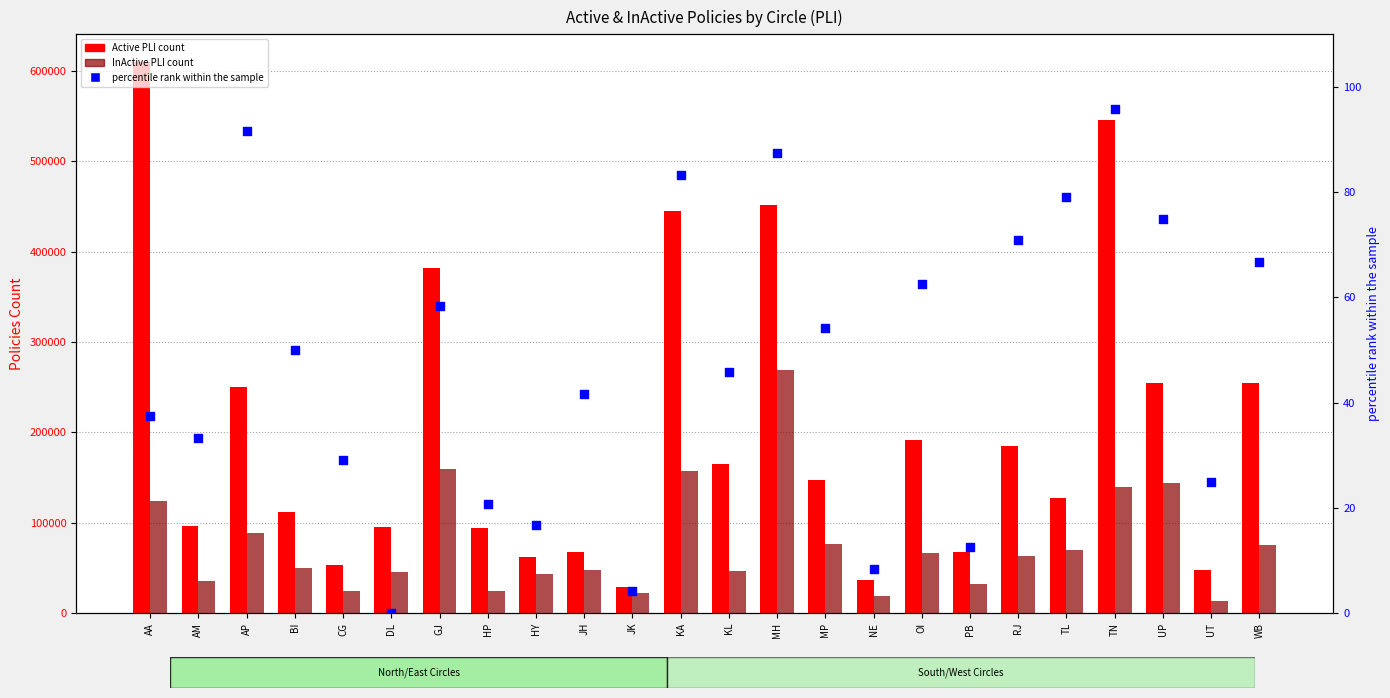

At which category is the sum across all series the highest?

AA